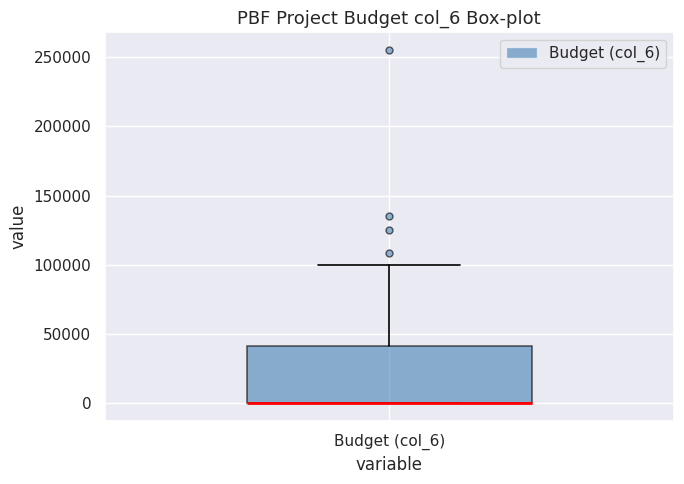

Read this box plot against the y-axis: the position of the median line, the range covered by the box, and the ends of both whiskers. The values are not printed on the chart, so give them approximately, as read against the axis.

median 0 (drawn on the box's lower edge), box 0 to 40000, whiskers 0 to 100000